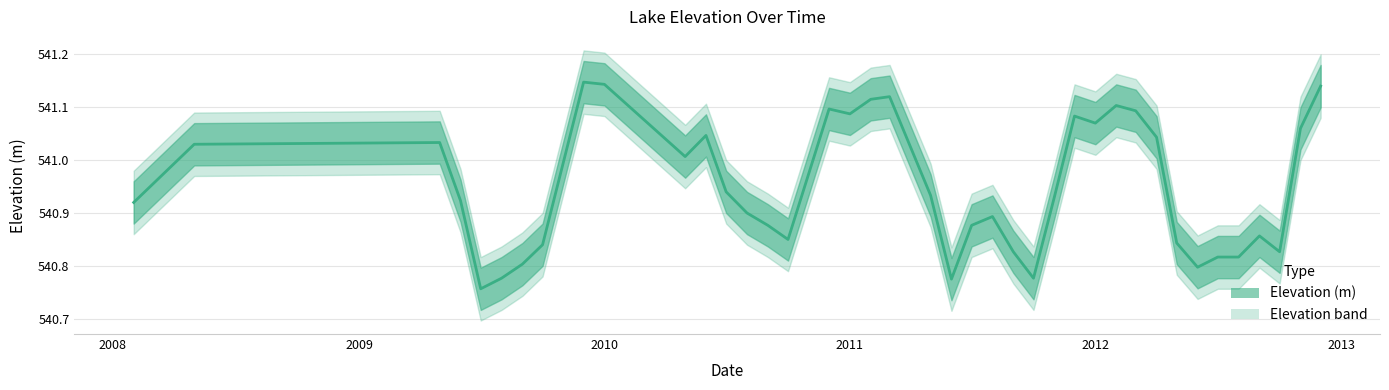

What is the sum of all values?

21638.0